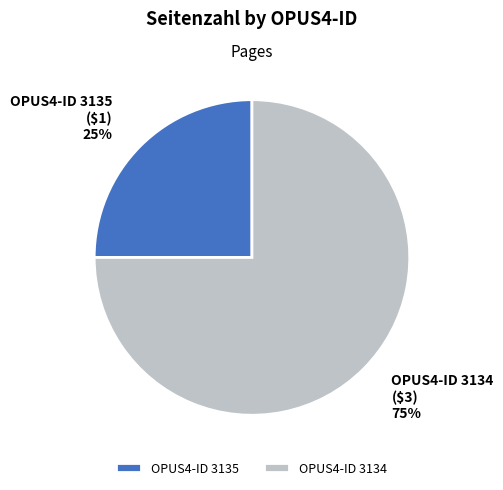

To the nearest percent, what is the difference between the largest and smallest slice percentages?

50%